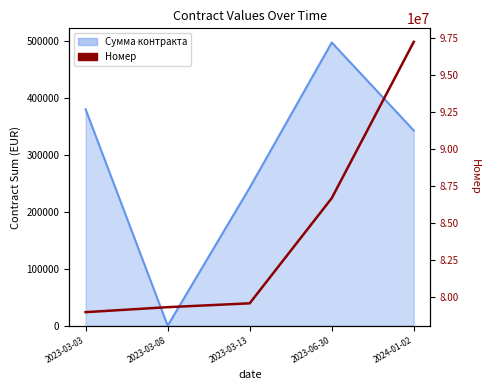

What is the greatest value displayed?

97272172